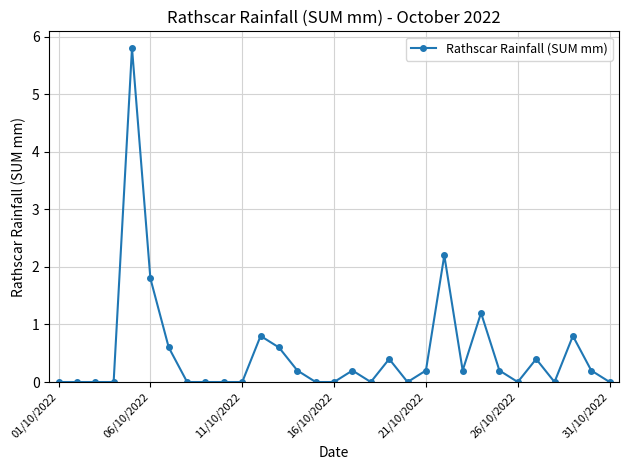

What is the greatest value displayed?

5.8